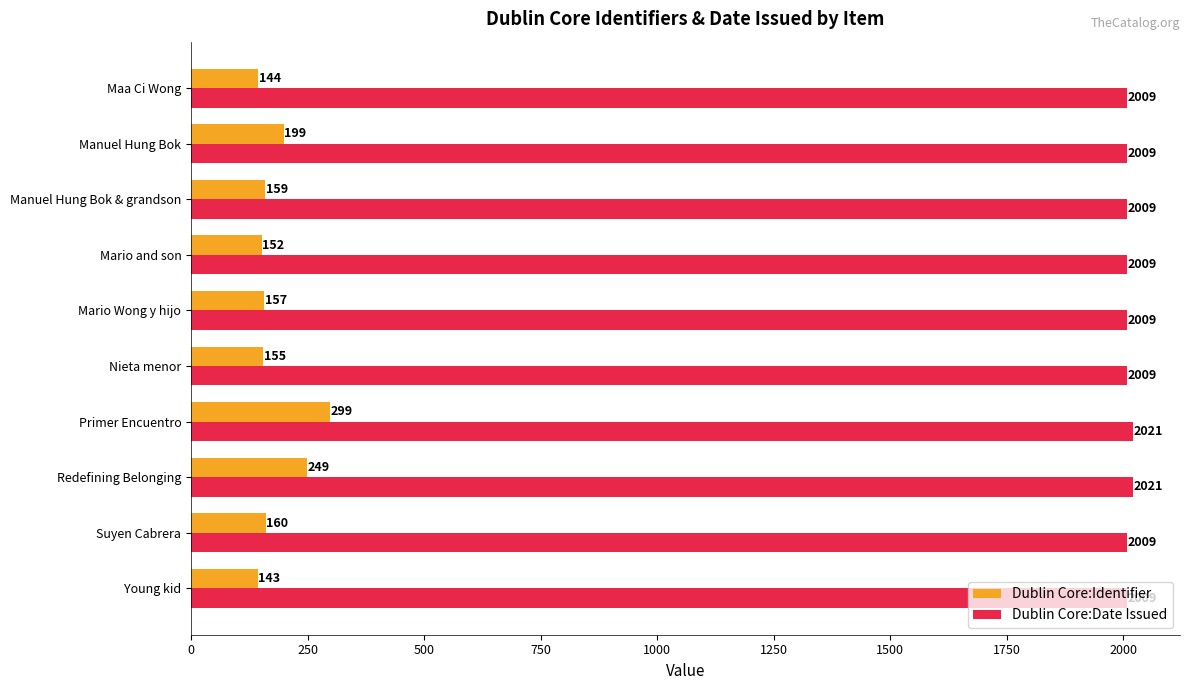

Is it true that Dublin Core:Identifier equals 146 at Redefining Belonging?

False